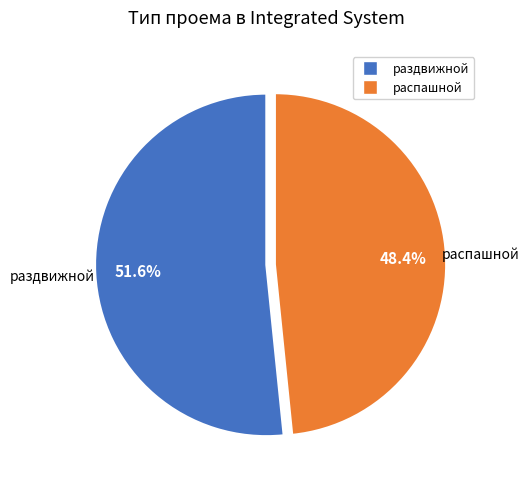

To the nearest percent, what percentage of the pie is раздвижной?

52%